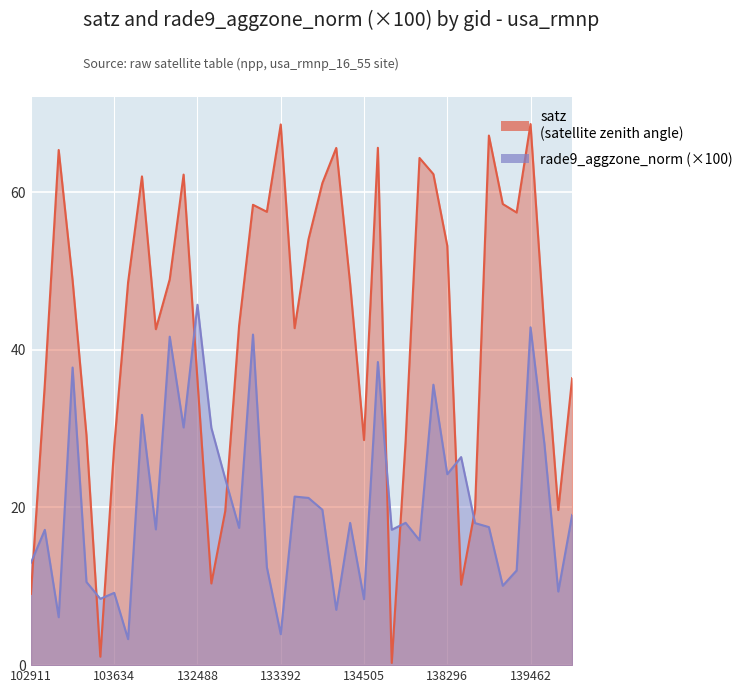

Reading left to right, what are all the values shown in this chart?

satz: 9.0	35.6	65.3	48.8	29.2	1.1	27.8	48.6	62.0	42.6	48.9	62.2	36.1	10.4	19.5	43.1	58.4	57.5	68.6	42.7	54.0	61.1	65.6	48.4	28.6	65.6	0.3	28.5	64.3	62.3	53.2	10.2	19.7	67.2	58.5	57.4	68.6	42.6	19.7	36.4
rade9_aggzone_norm: 13.0	17.2	6.1	37.8	10.5	8.4	9.2	3.3	31.8	17.2	41.7	30.1	45.7	30.1	23.6	17.4	41.9	12.4	3.9	21.4	21.2	19.7	7.0	18.0	8.4	38.5	17.2	18.1	15.8	35.6	24.2	26.4	18.0	17.5	10.1	12.0	42.9	28.1	9.3	19.1